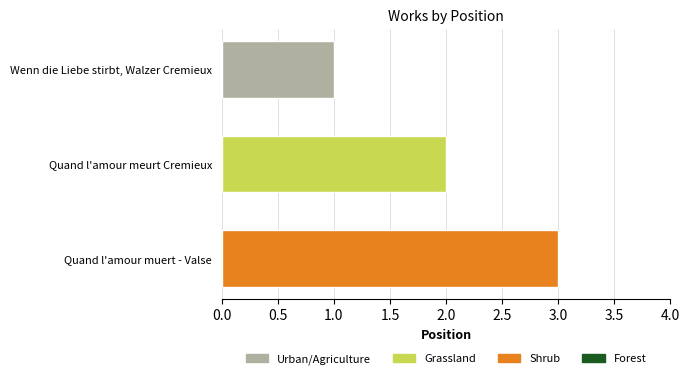

List the labels in order of value, largest first.

Quand l'amour muert - Valse, Quand l'amour meurt Cremieux, Wenn die Liebe stirbt, Walzer Cremieux